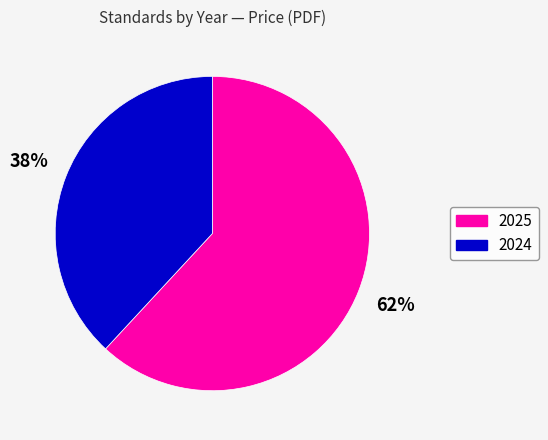

Which slice is the largest?

2025